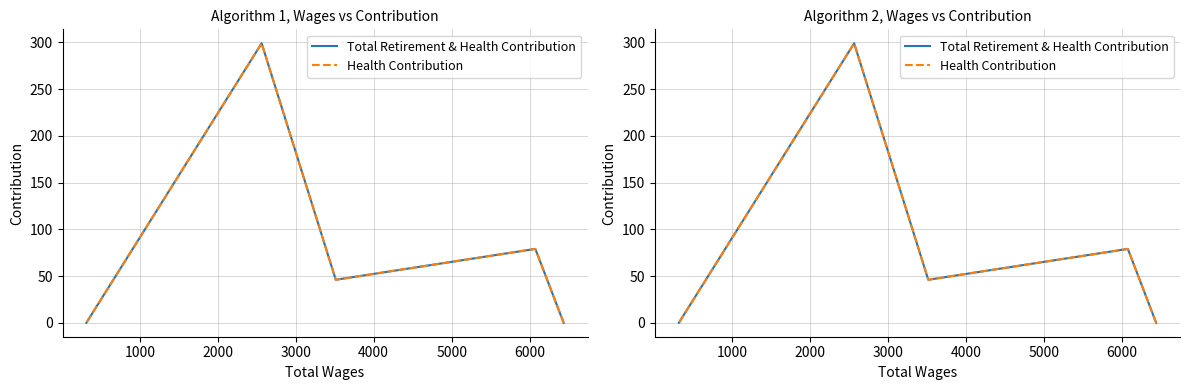

Does the chart display data point markers on the line(s)?

No